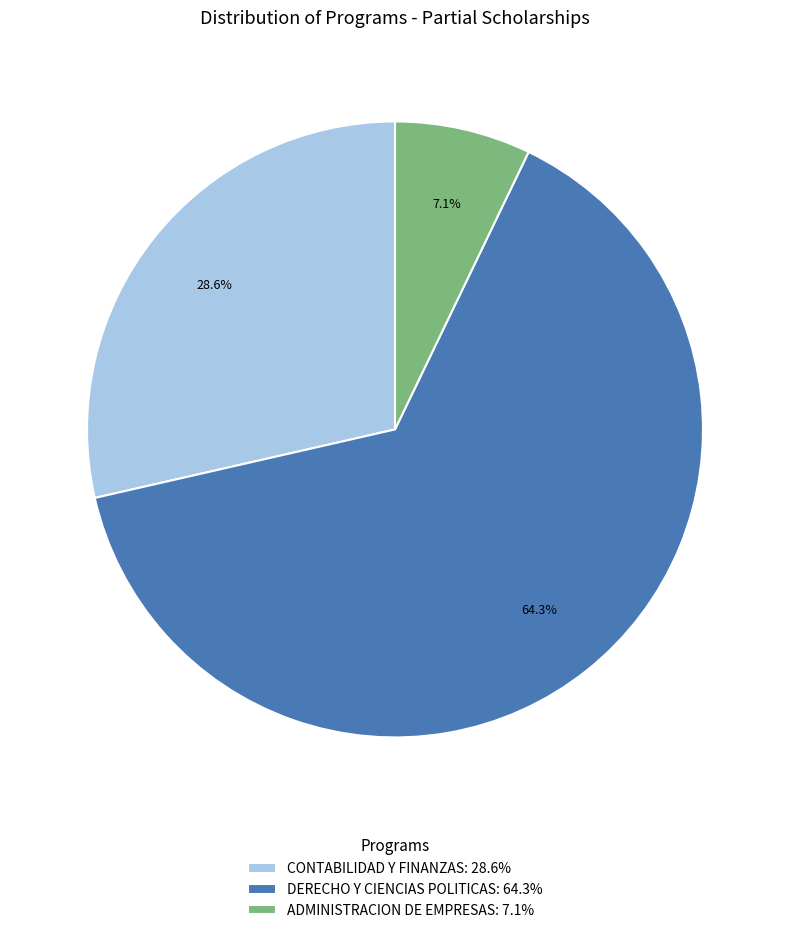

How many segments does this pie chart have?

3